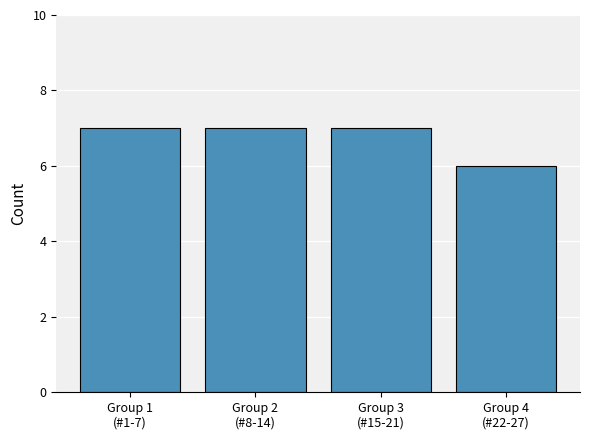

What is the maximum value shown in the chart?

7